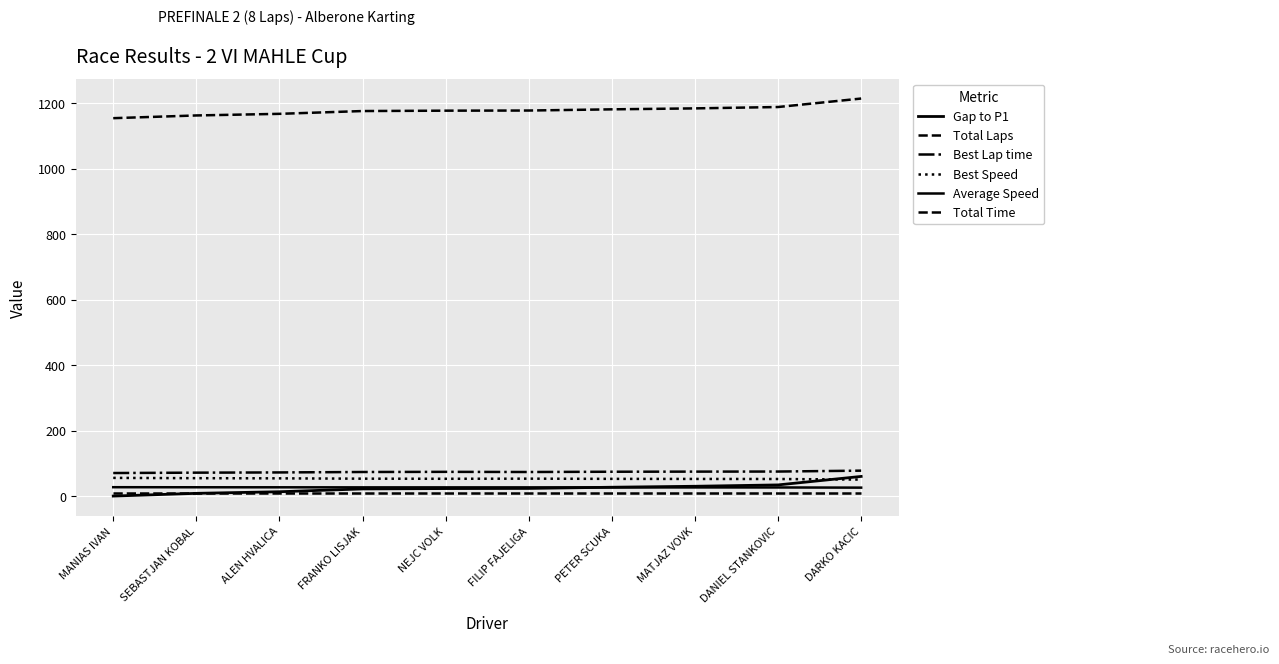

What is the label of the 7th point from the right?

FRANKO LISJAK